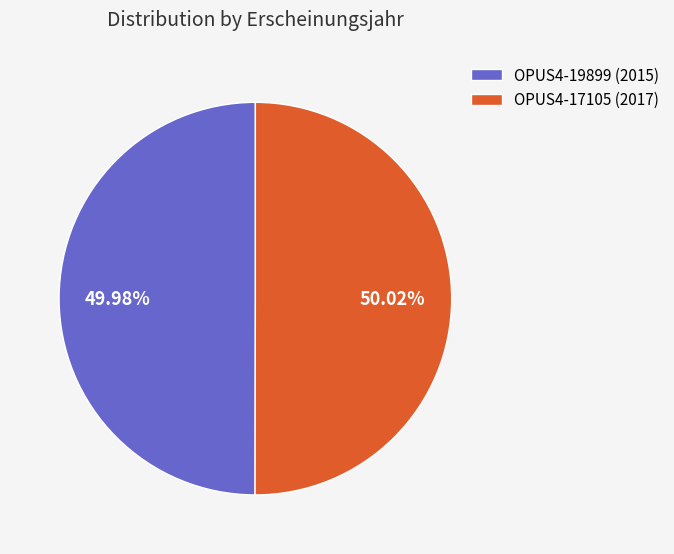

The OPUS4-17105 slice represents 61% of the pie. True or false?

False